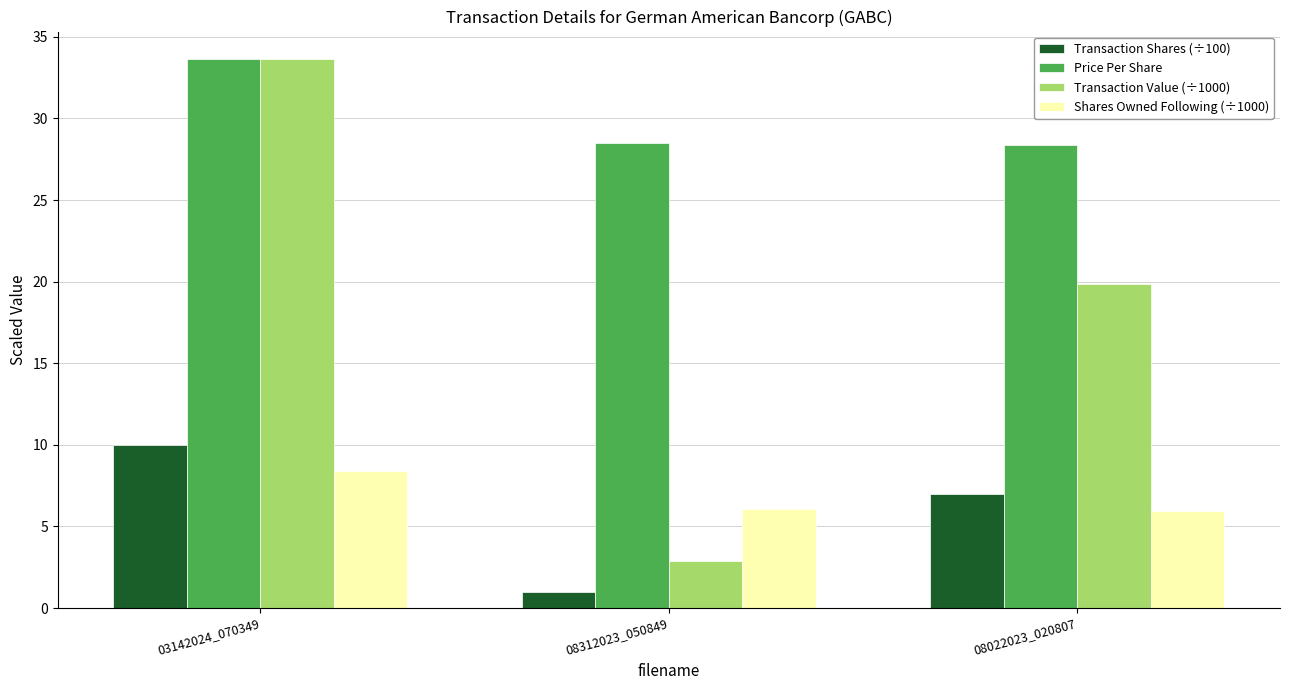

Which series has the largest range (max minus min)?

Transaction Value (÷1000)